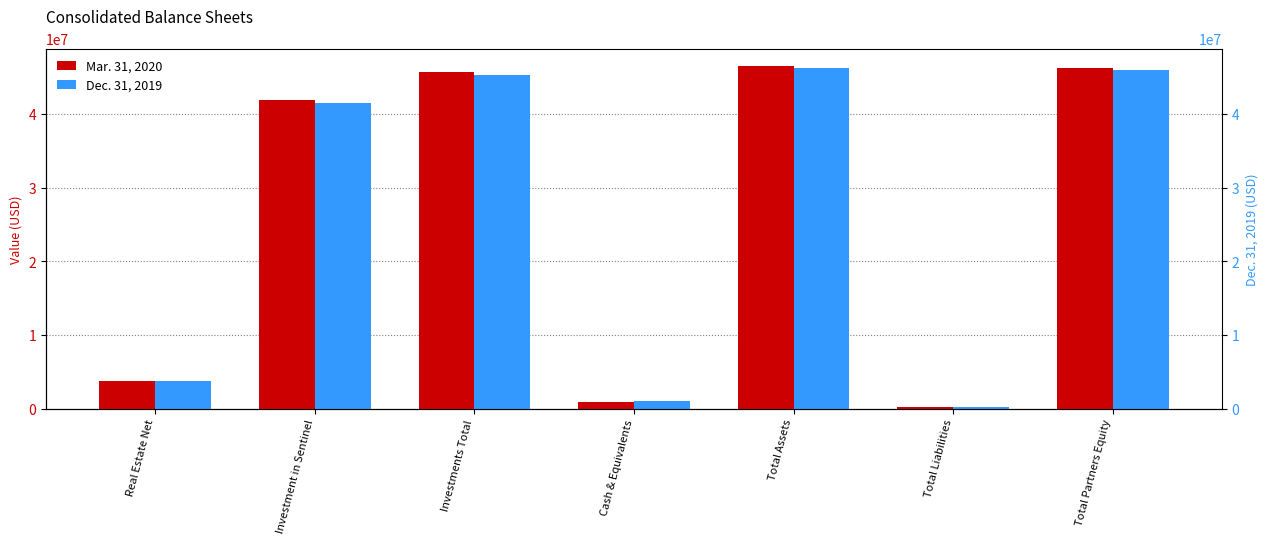

Does the chart contain stacked bars?

No